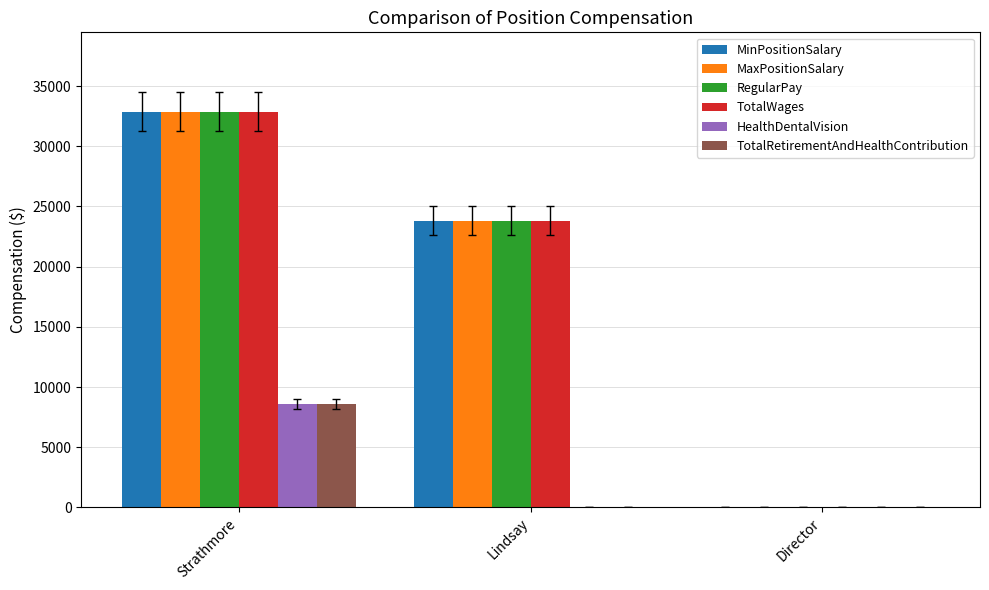

At which label is RegularPay closest to 16445?

Lindsay